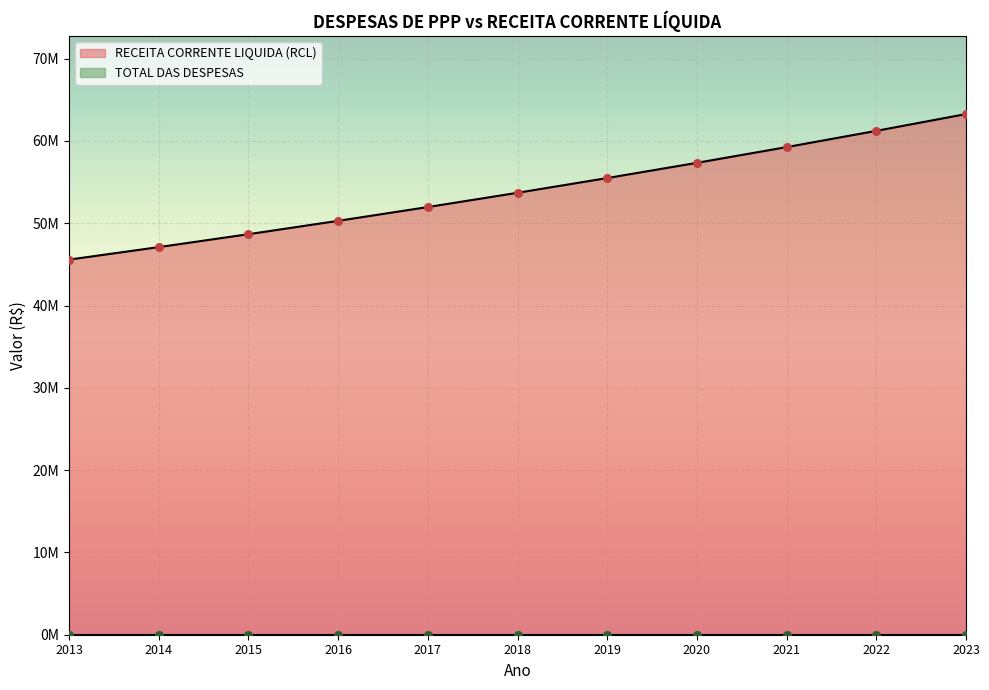

Which has a higher value, 2023 or 2019?

2023